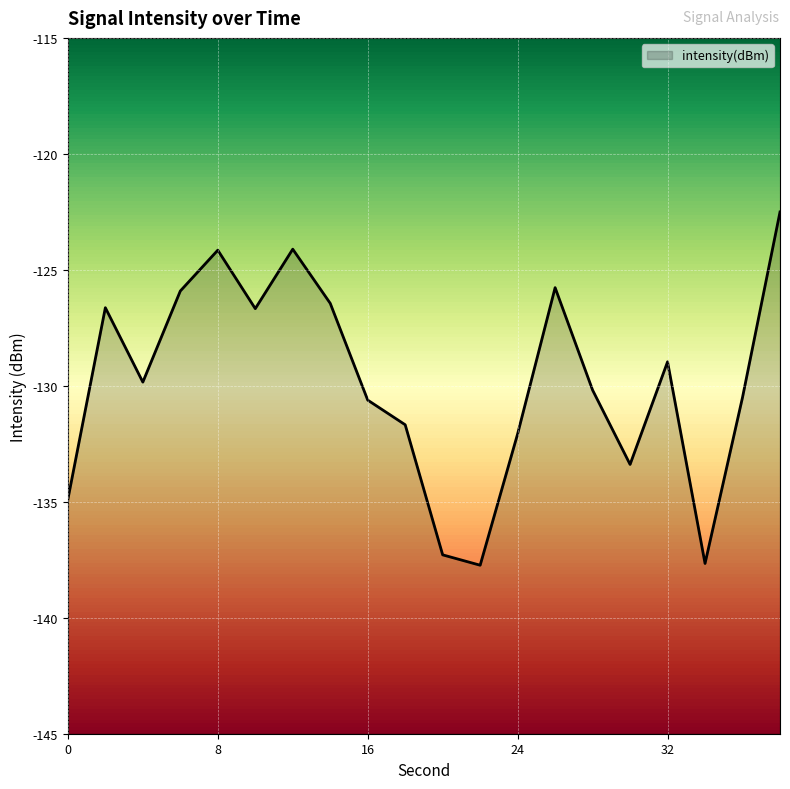

What is the difference between the maximum and second lowest values?

15.2